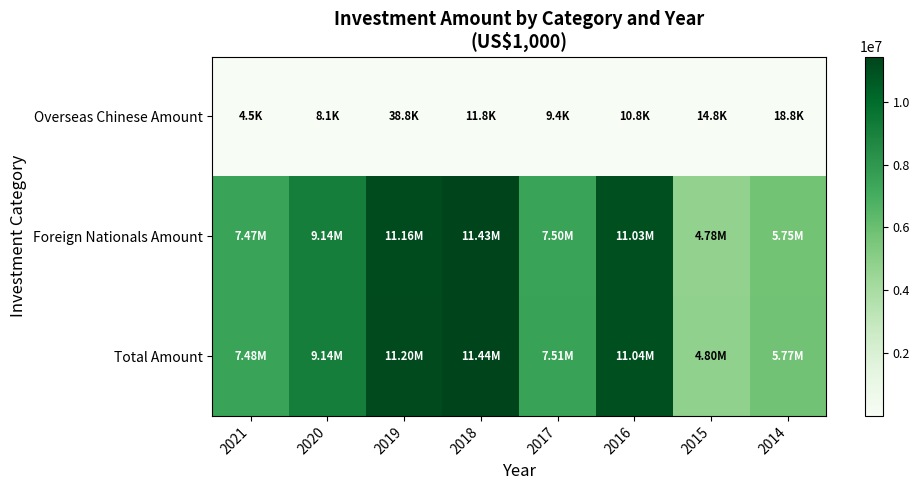

Count the number of data series in this chart.

3